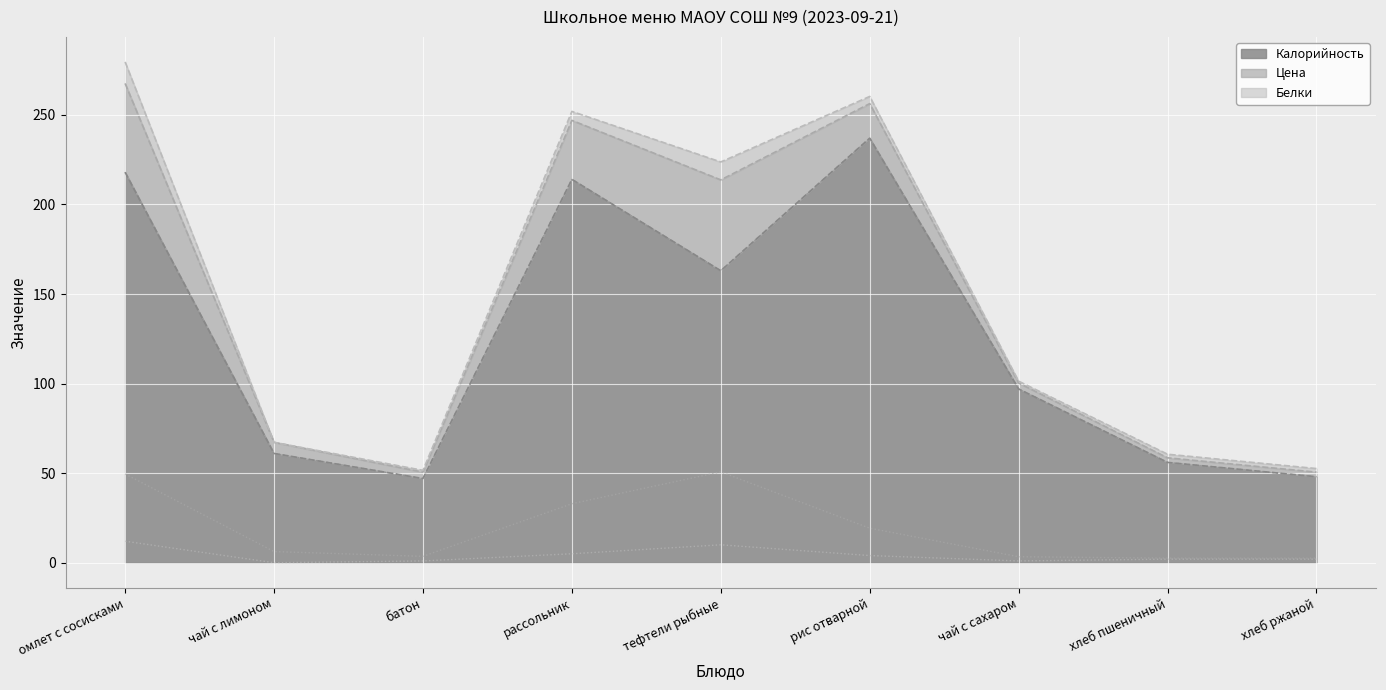

What is the minimum value for Цена?

2.6